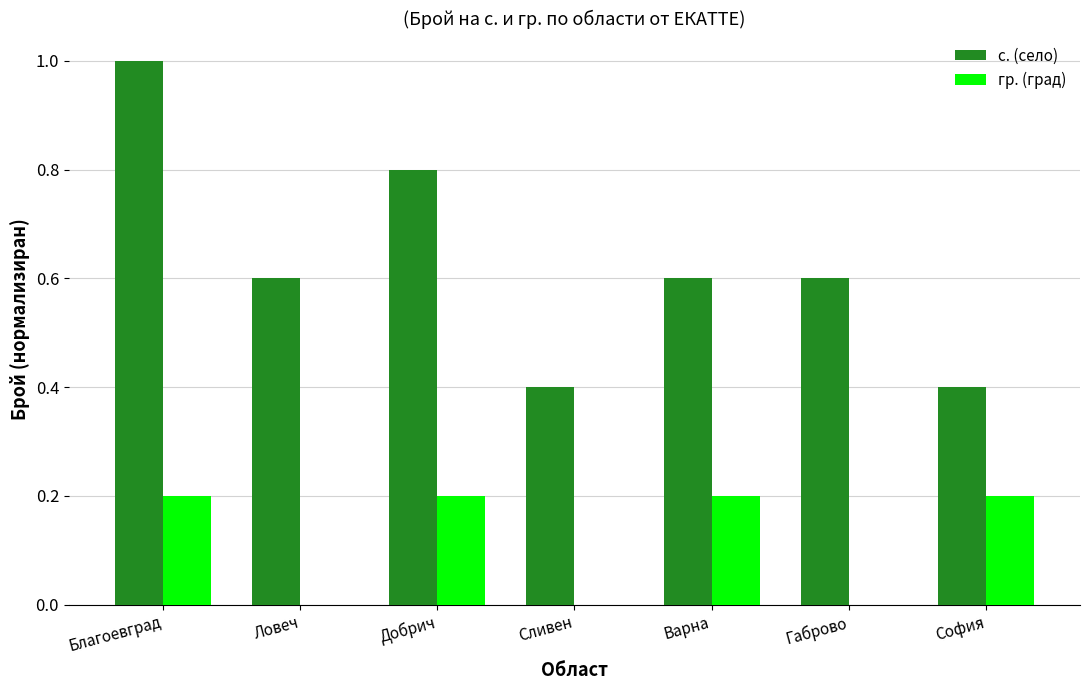

What is the spread (max minus min) of values at София?

0.2